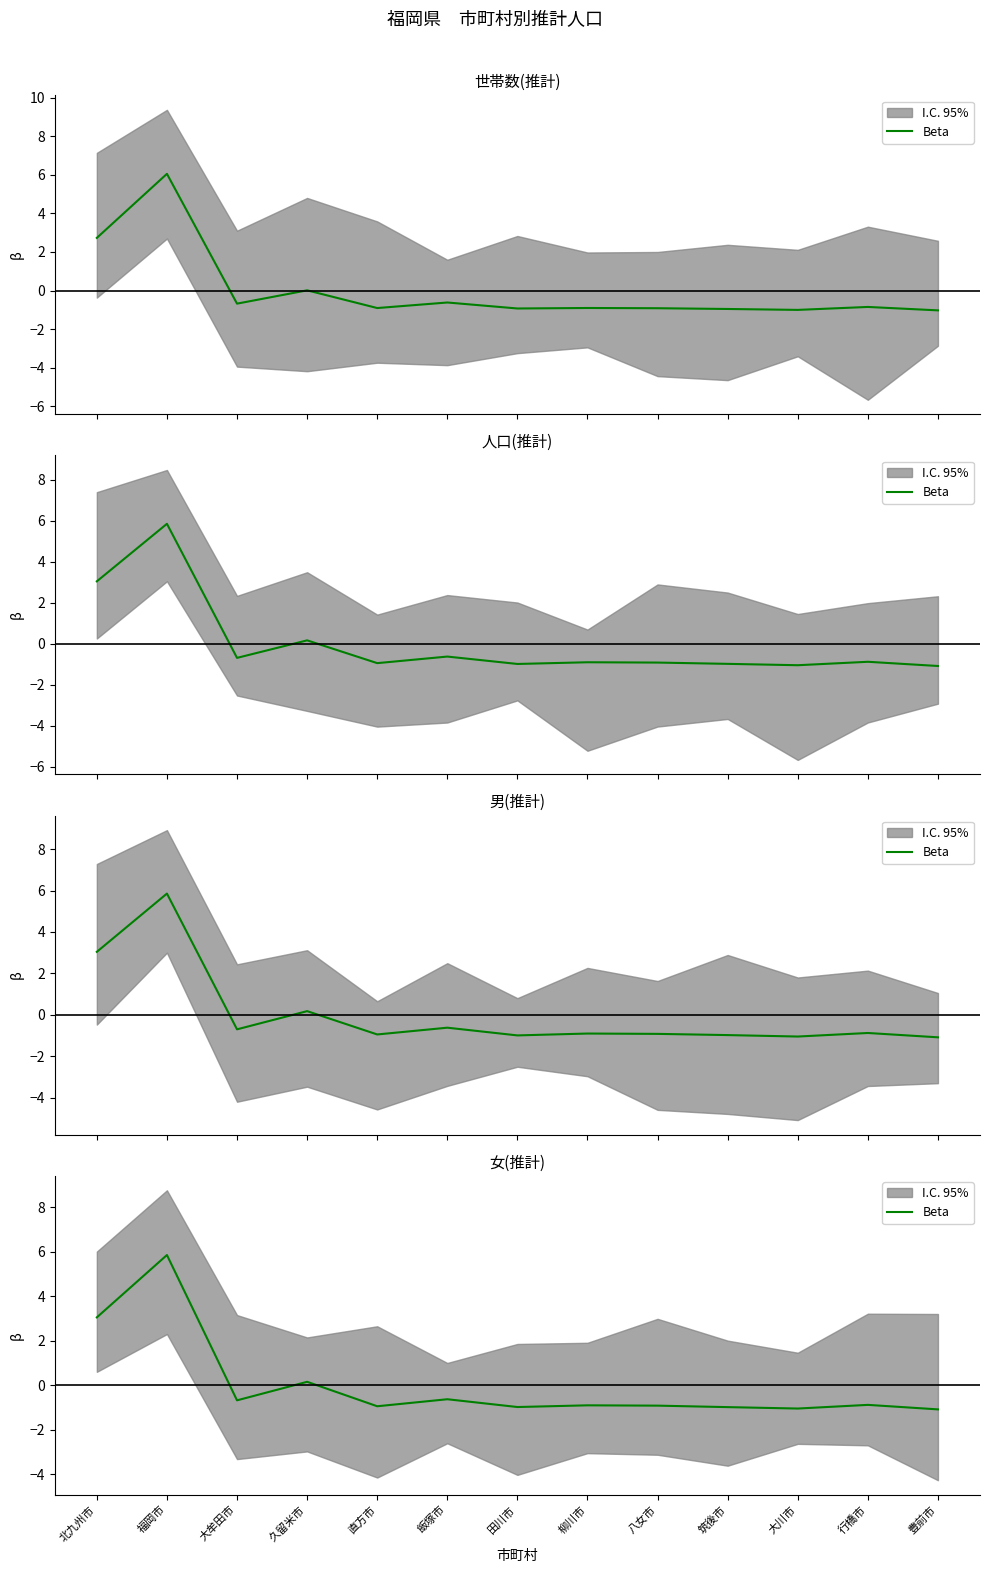

How many data points are less than 0?

10